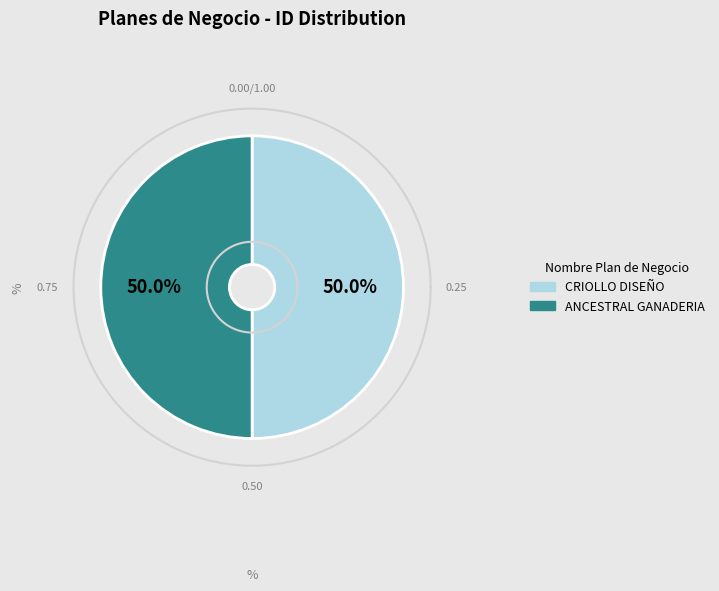

What is the smallest slice in the pie chart?

CRIOLLO DISEÑO